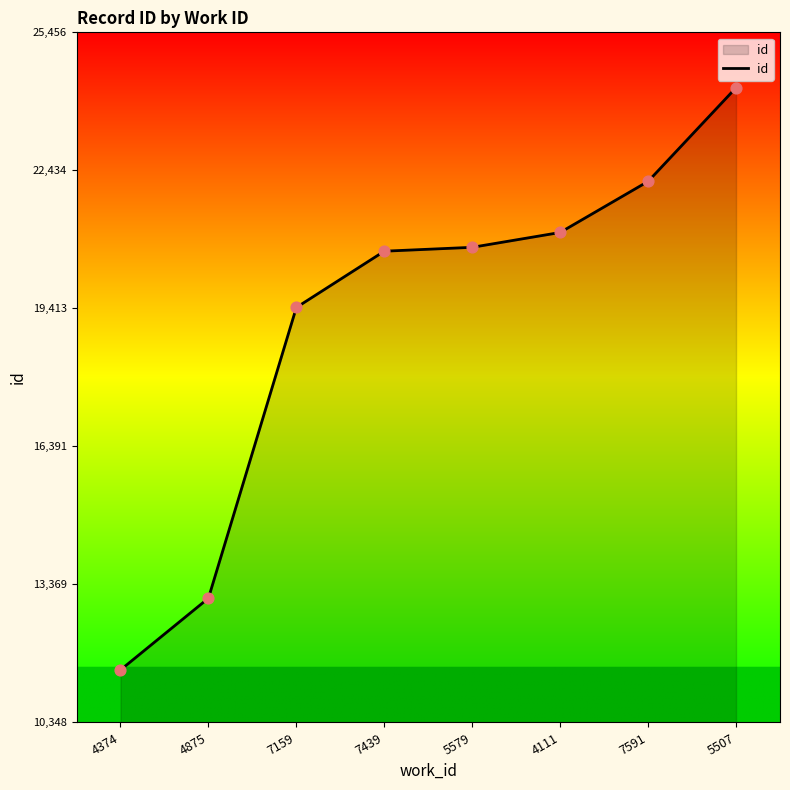

Which has a higher value, 5507 or 4374?

5507